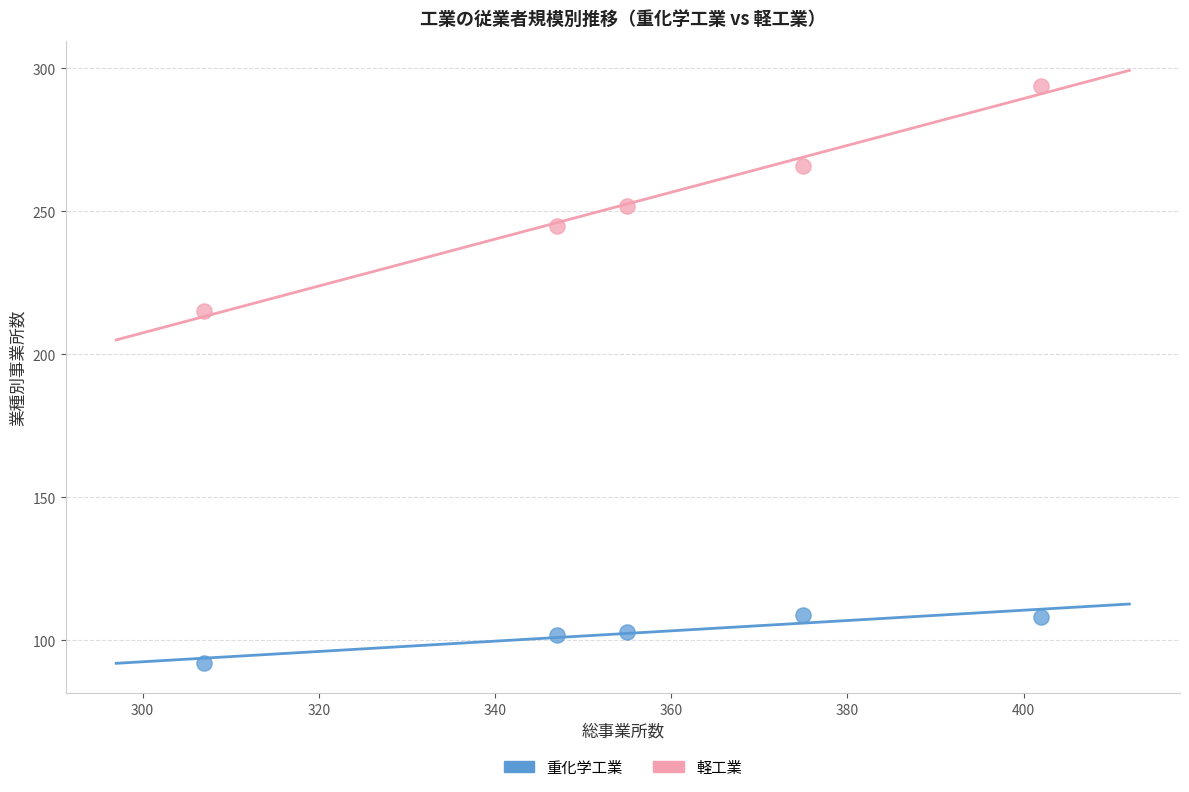

Across all series, what Y value is closest to 193?

215